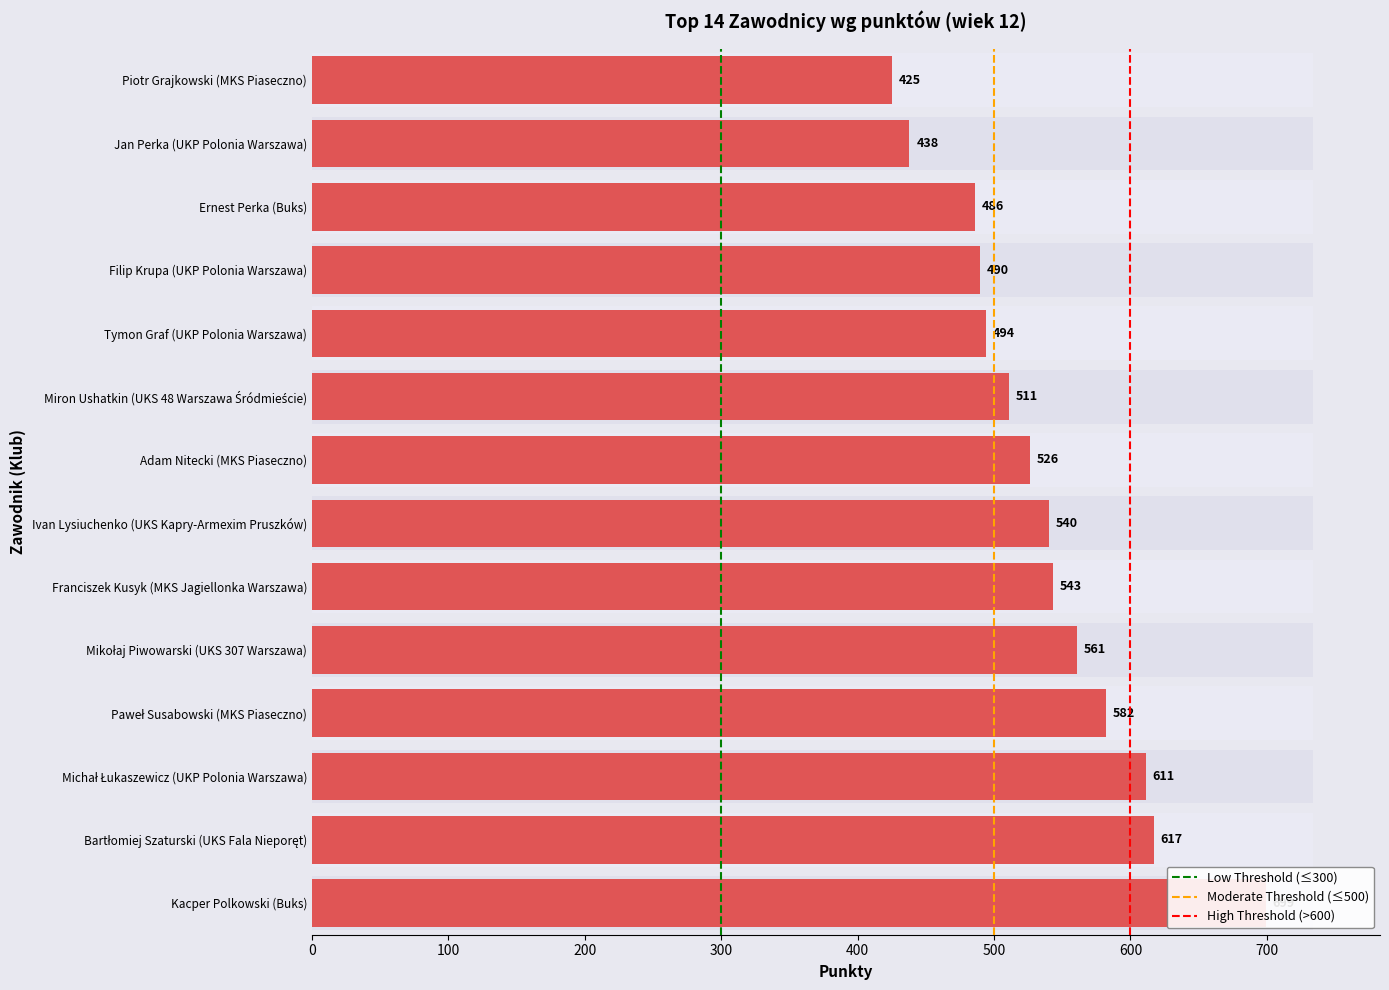

What is the minimum value shown in the chart?

425